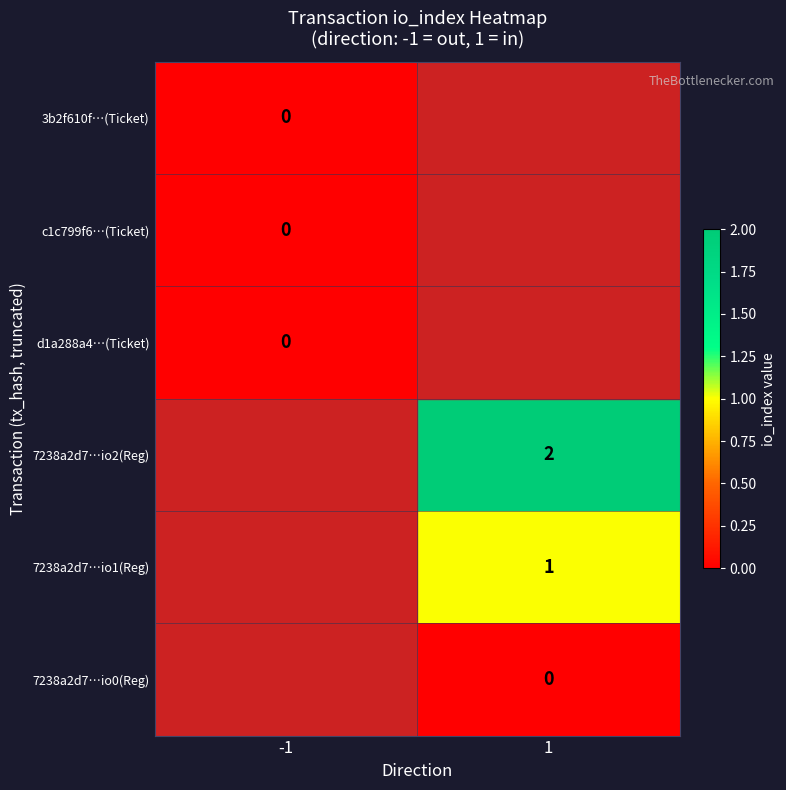

Is the value of 7238a2d7…io2(Reg) at 1 greater than the value of 7238a2d7…io1(Reg) at -1?

No